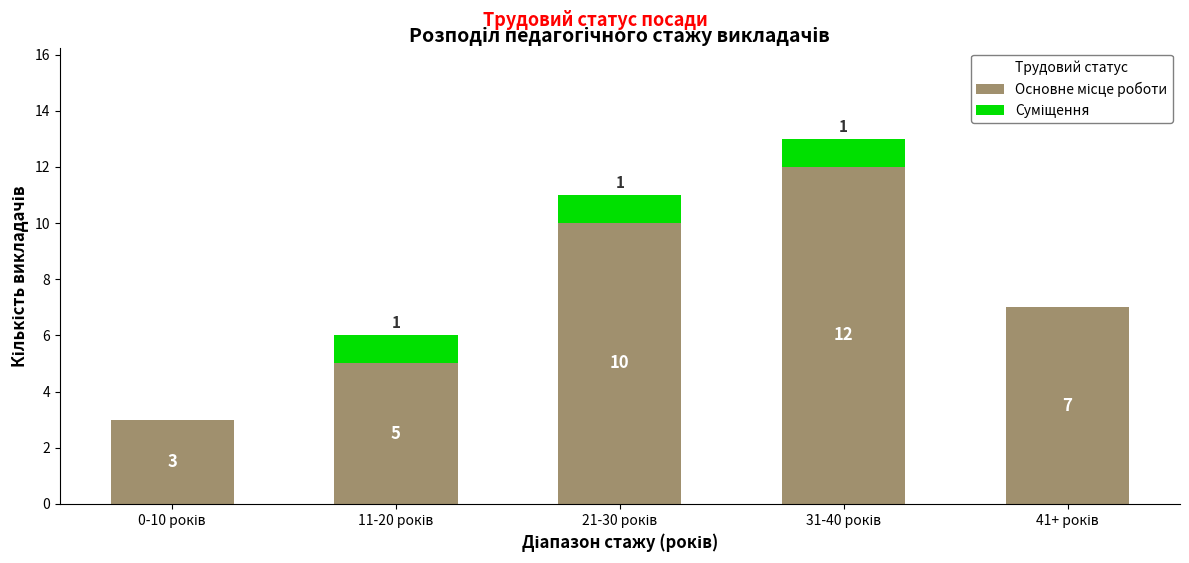

Which series changed the most between 21-30 років and 31-40 років?

Основне місце роботи